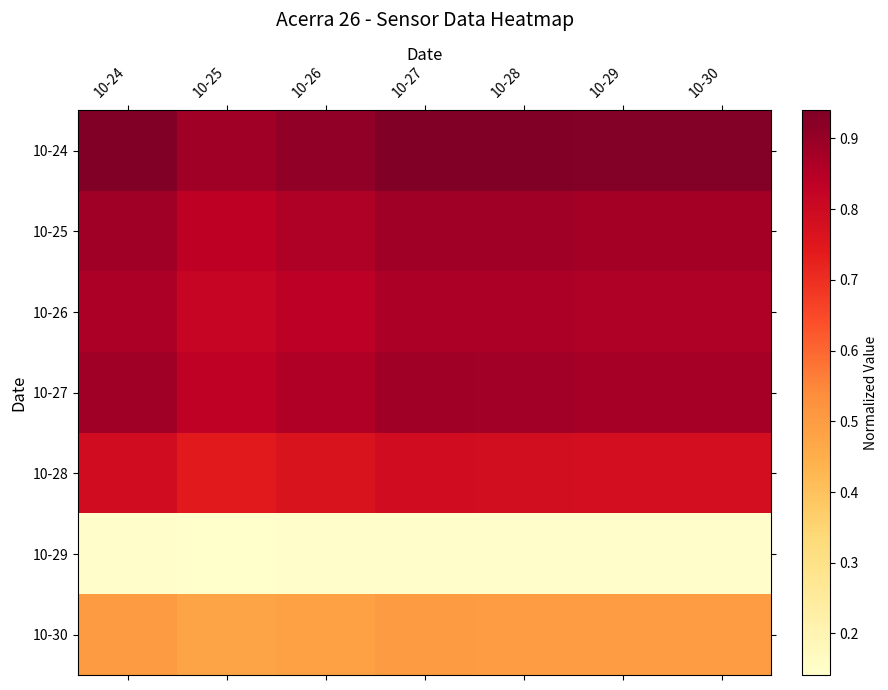

Reading left to right, extract all data points from this chart.

10-24: 10-24=0.9	10-25=0.9	10-26=0.9	10-27=0.9	10-28=0.9	10-29=0.9	10-30=0.9
10-25: 10-24=0.9	10-25=0.8	10-26=0.9	10-27=0.9	10-28=0.9	10-29=0.9	10-30=0.9
10-26: 10-24=0.9	10-25=0.8	10-26=0.8	10-27=0.9	10-28=0.9	10-29=0.9	10-30=0.9
10-27: 10-24=0.9	10-25=0.8	10-26=0.9	10-27=0.9	10-28=0.9	10-29=0.9	10-30=0.9
10-28: 10-24=0.8	10-25=0.7	10-26=0.8	10-27=0.8	10-28=0.8	10-29=0.8	10-30=0.8
10-29: 10-24=0.1	10-25=0.1	10-26=0.1	10-27=0.1	10-28=0.1	10-29=0.1	10-30=0.1
10-30: 10-24=0.5	10-25=0.5	10-26=0.5	10-27=0.5	10-28=0.5	10-29=0.5	10-30=0.5